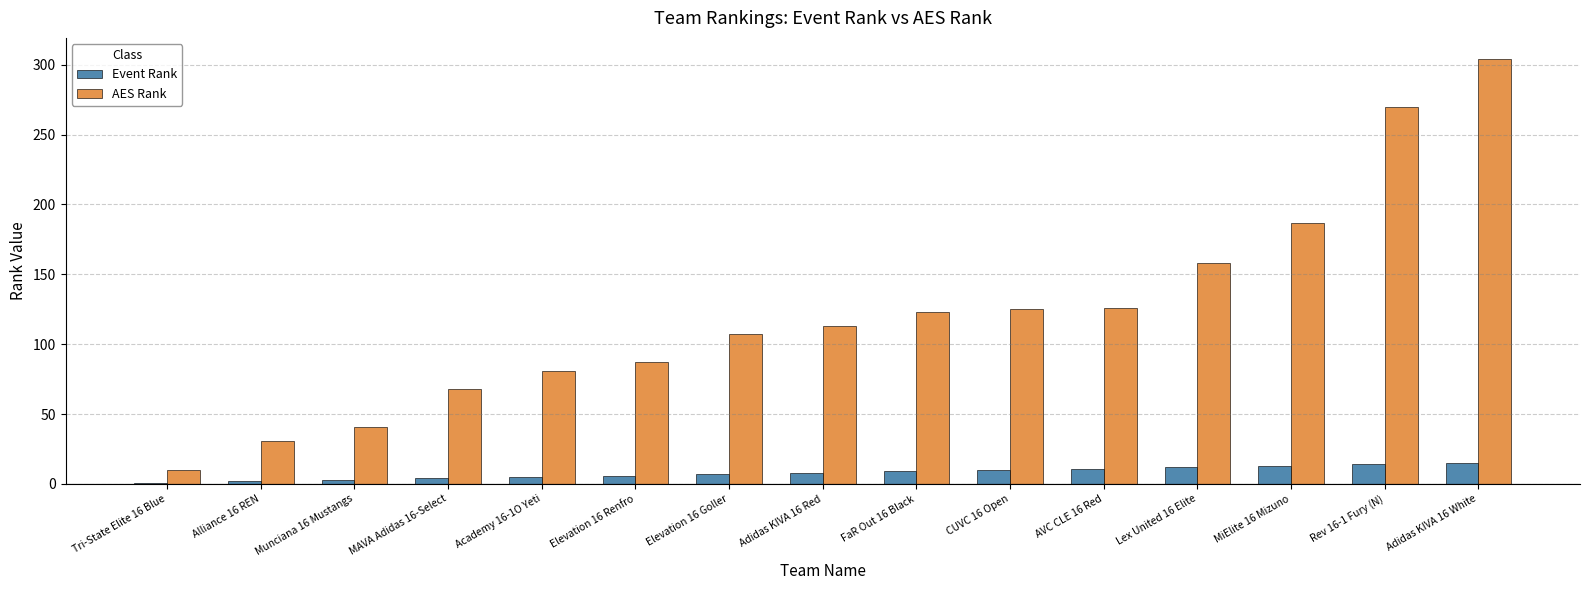

What is the sum of the Event Rank values at Academy 16-1O Yeti and Munciana 16 Mustangs?

8